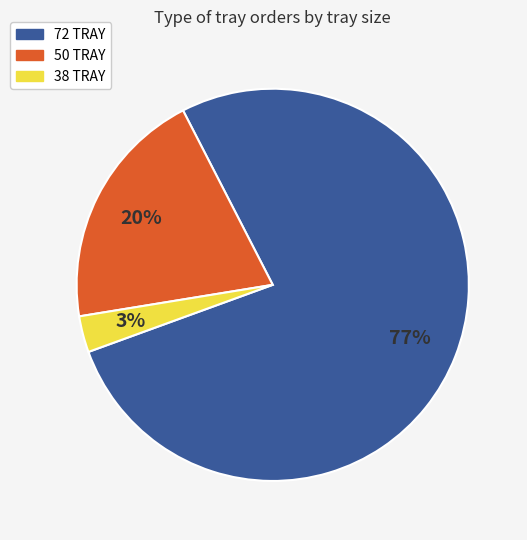

What is the smallest slice in the pie chart?

38 TRAY